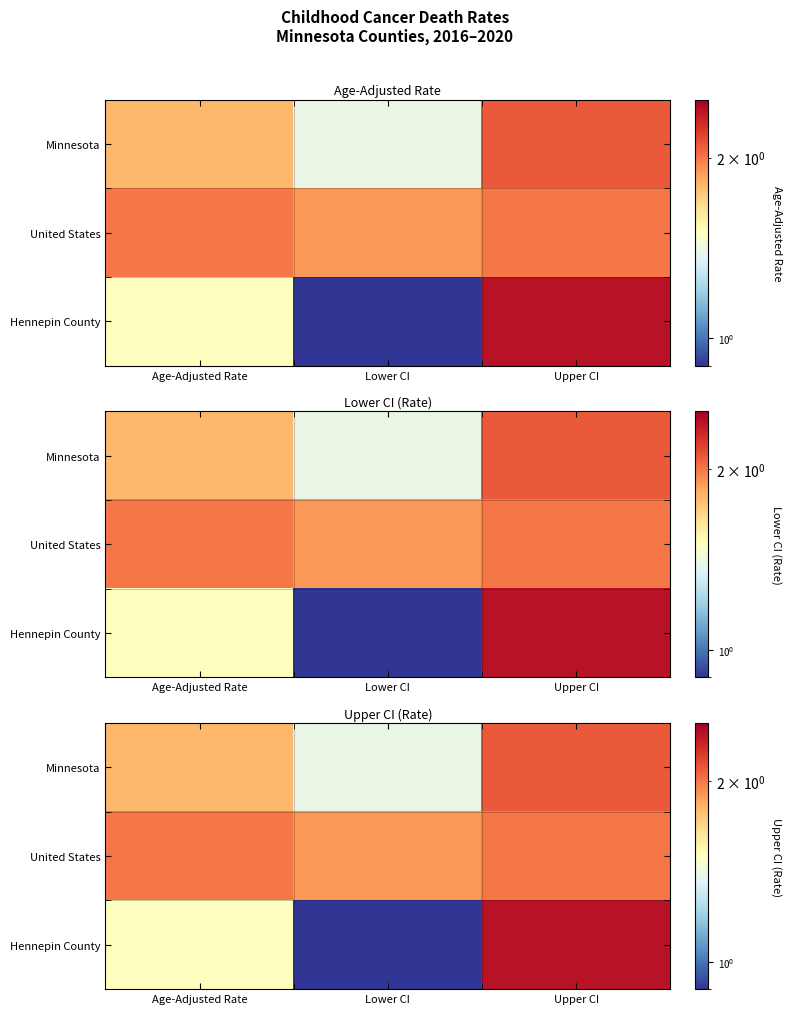

Rank the series at Upper CI from lowest to highest value.

United States, Minnesota, Hennepin County